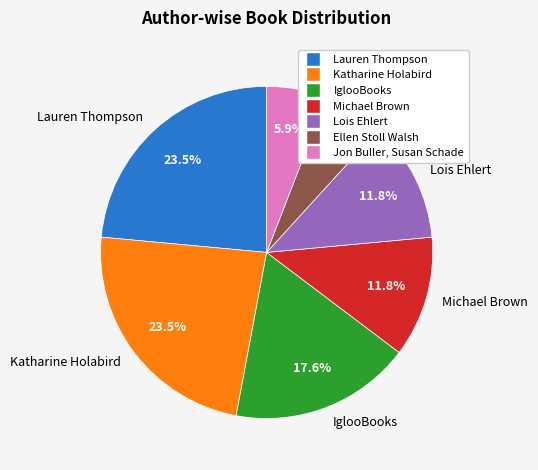

True or false: Katharine Holabird accounts for 35% of the total.

False